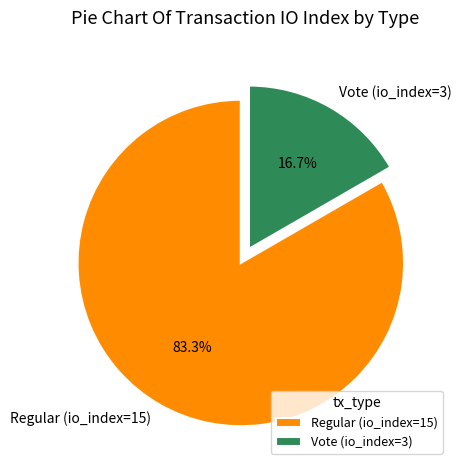

True or false: Vote (io_index=3) accounts for 17% of the total.

True